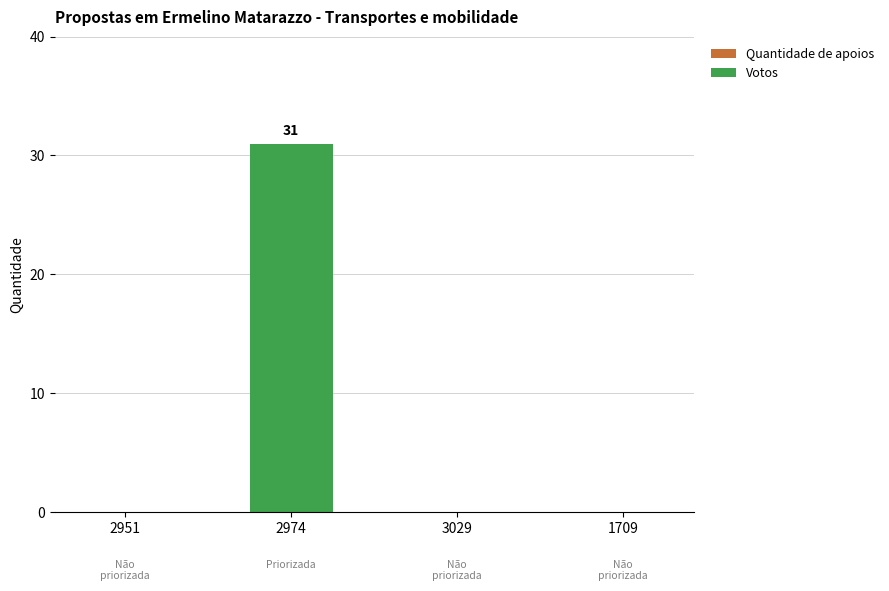

Are the bars grouped side by side (vs. stacked)?

No